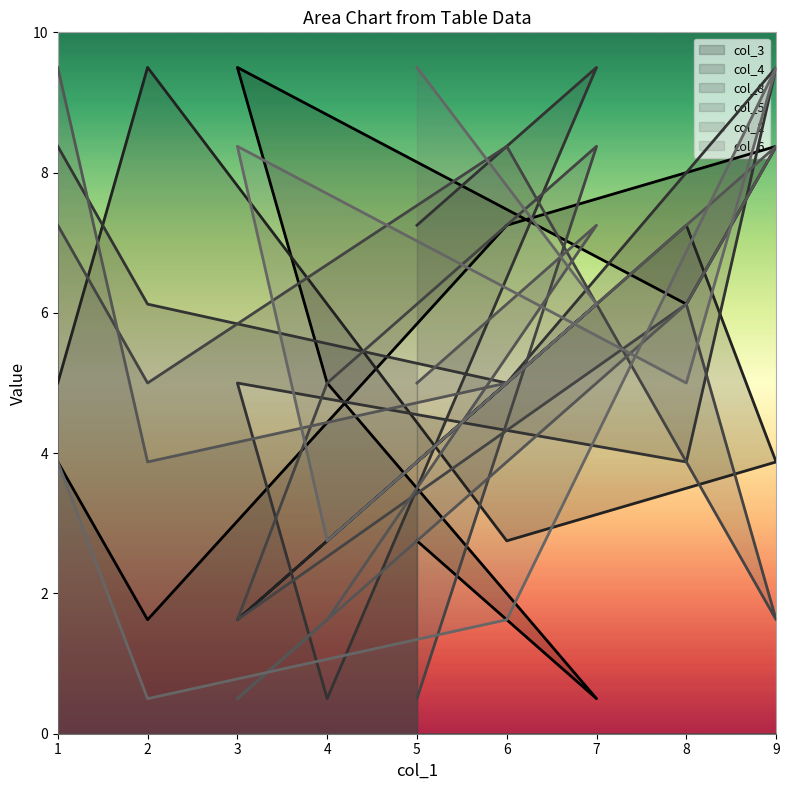

What is the value of the col_6 point at the 1st from the left?

9.5